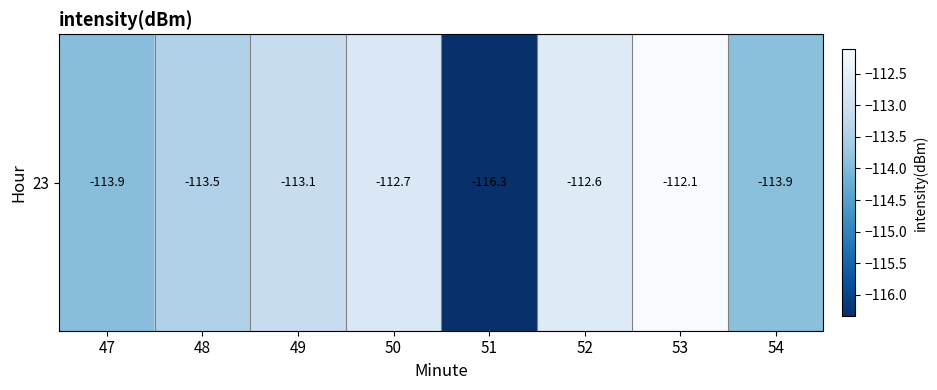

At which label does the data first exceed -113?

50